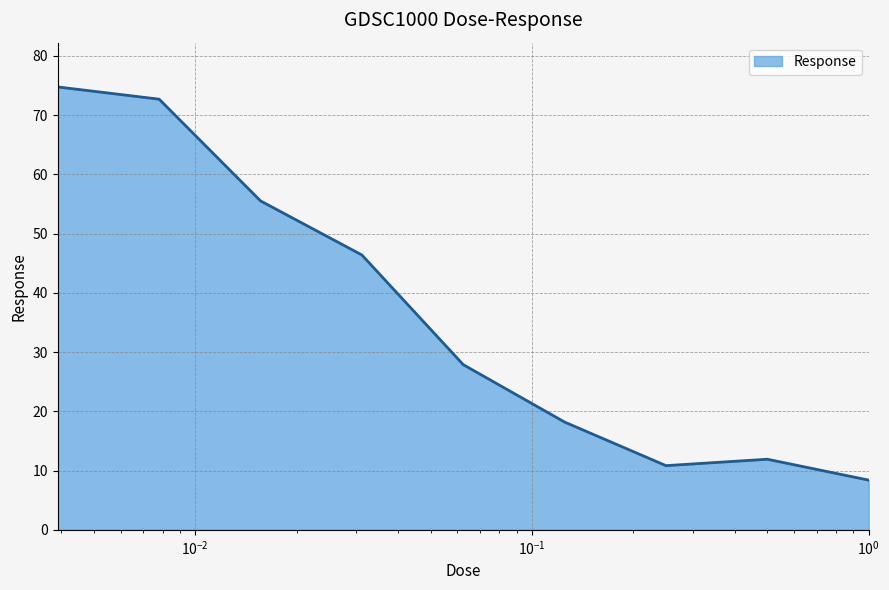

What is the difference between the second highest and second lowest values?

61.8